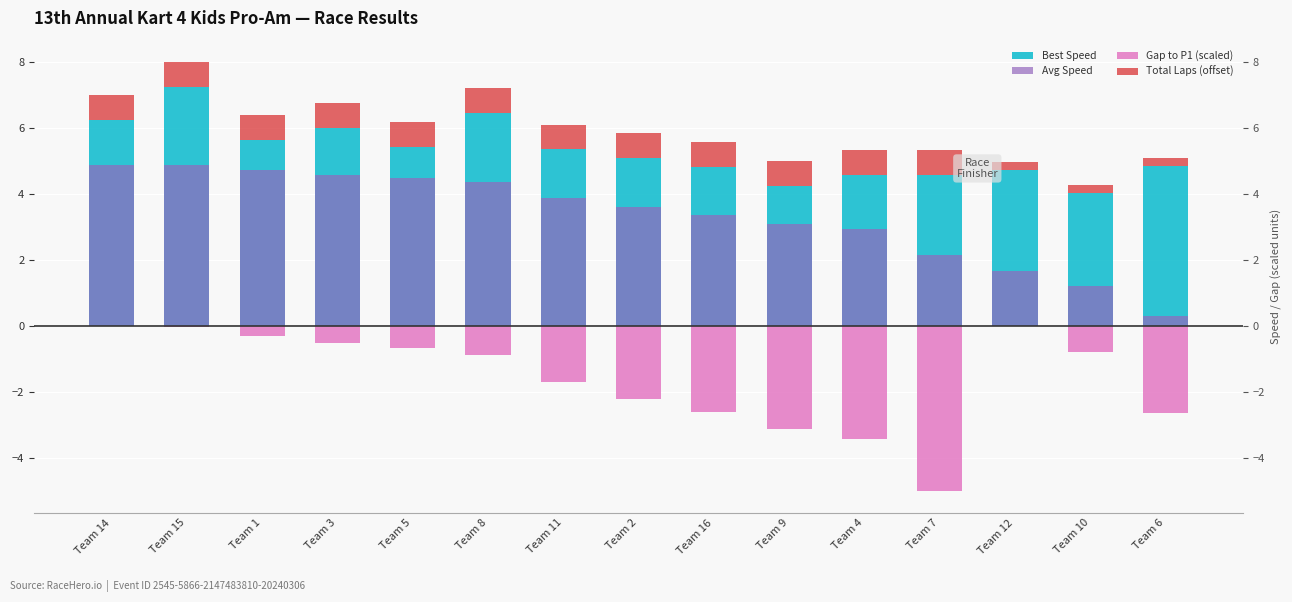

The Avg Speed series shows 1.9 at Team 11. True or false?

False